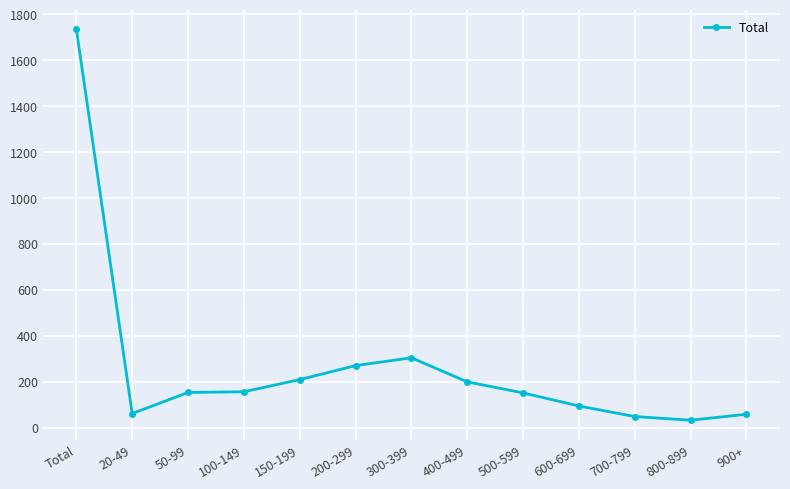

Is it true that the value at 900+ is 58?

True